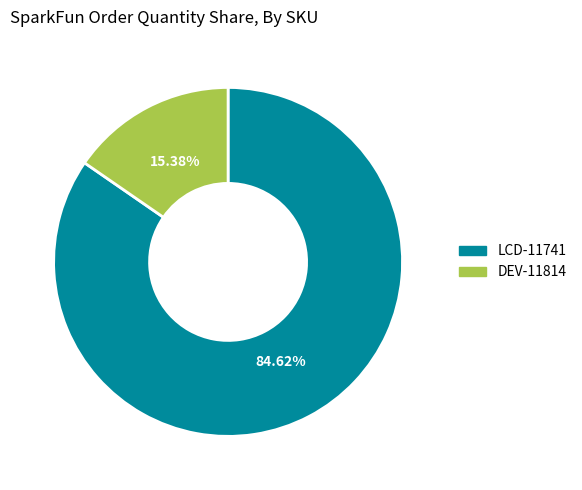

True or false: LCD-11741 accounts for 85% of the total.

True